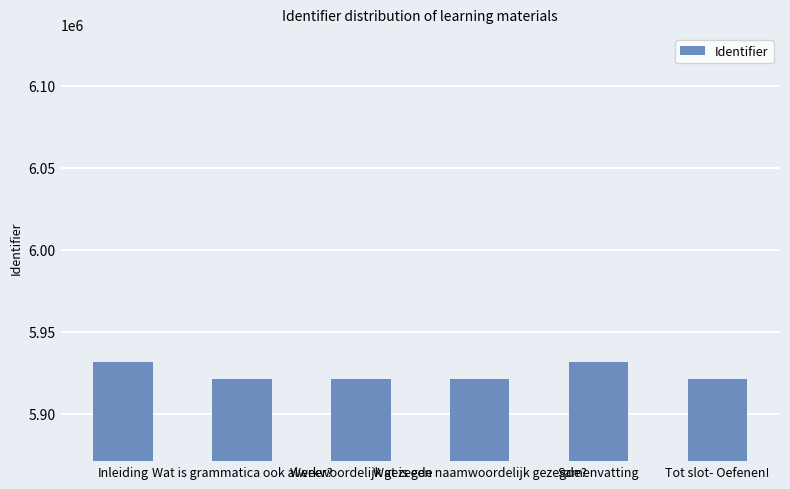

What is the difference between the values at Werkwoordelijk gezegde and Inleiding?

10483